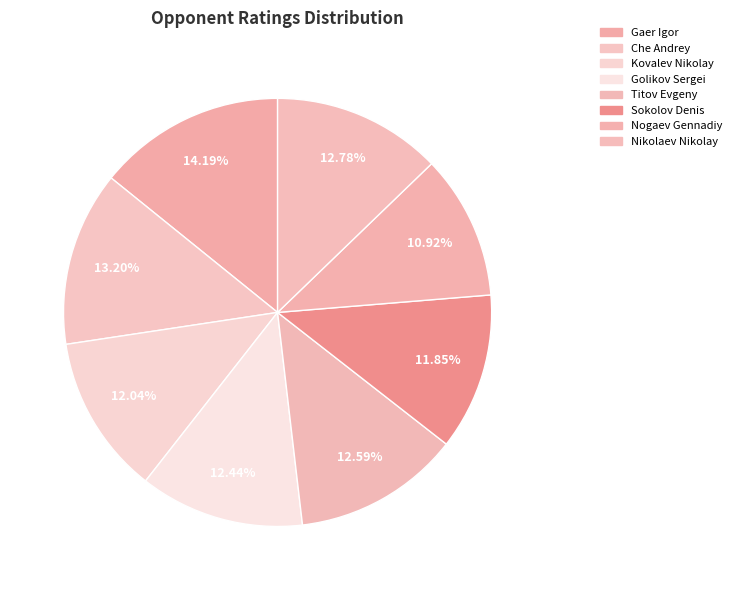

How many slices are in this pie chart?

8